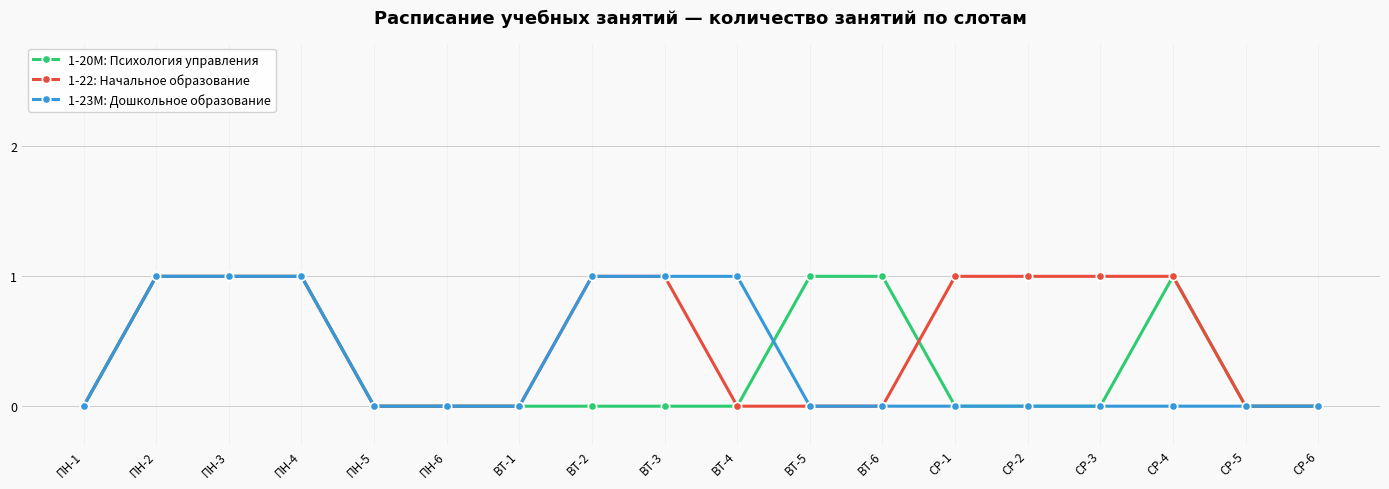

Is the value of 1-20М: Психология управления at ПН-4 greater than the value of 1-23М: Дошкольное образование at ВТ-6?

Yes